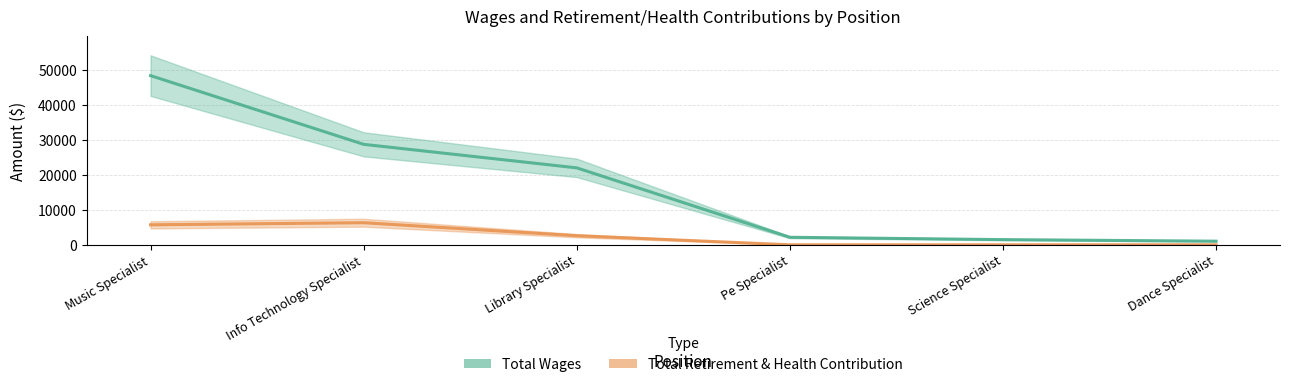

What value does the Total Wages series have at Pe Specialist?

2153